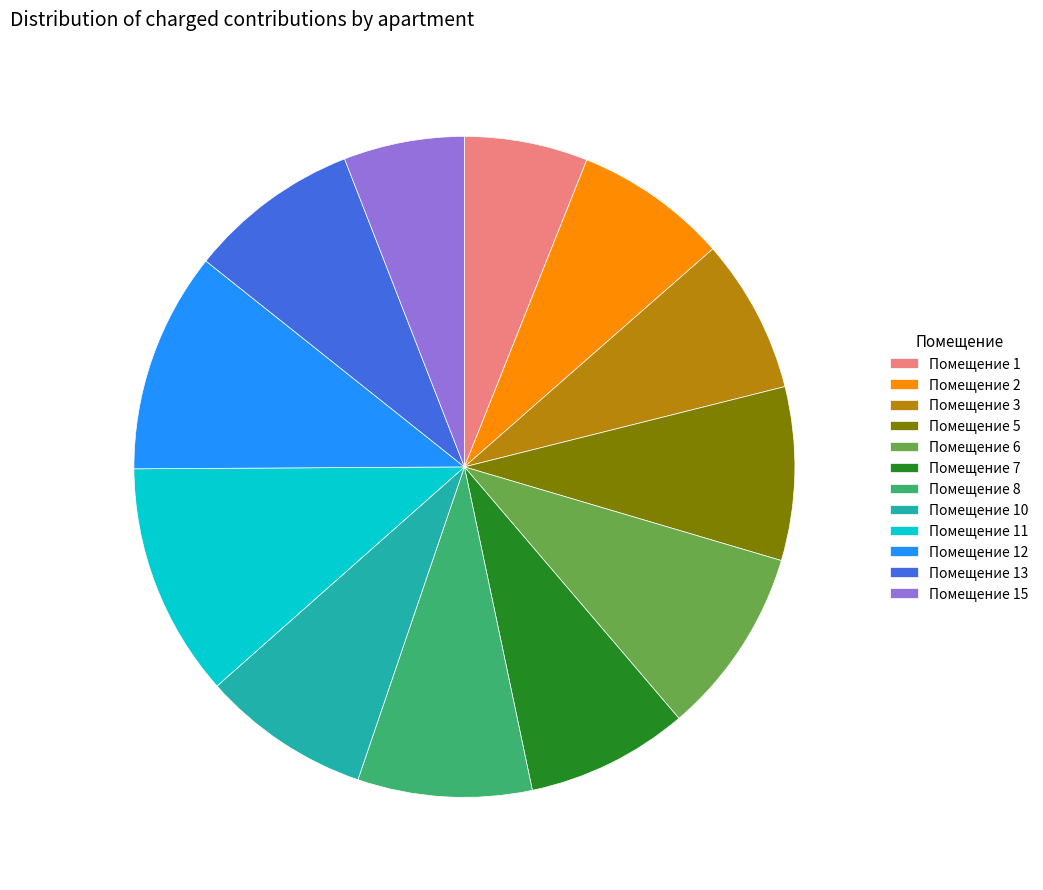

Approximately how many times larger is the value at Помещение 12 compared to Помещение 6?

1.2